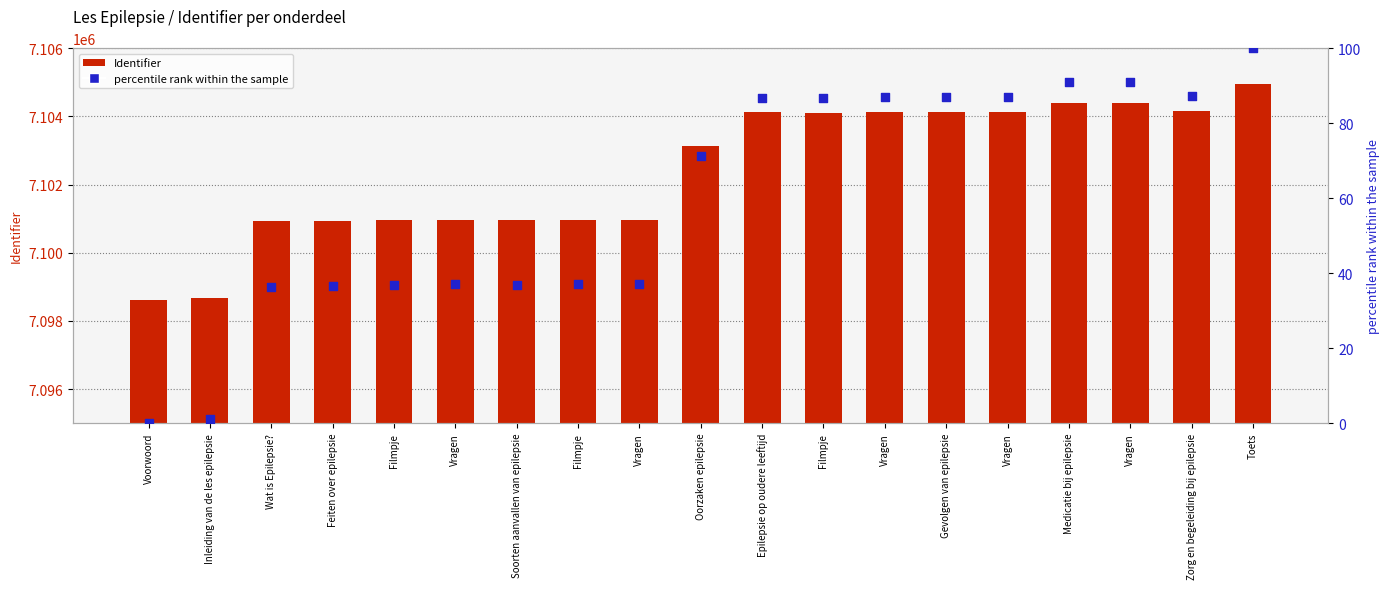

At how many categories does at least one series exceed 4676903?

19